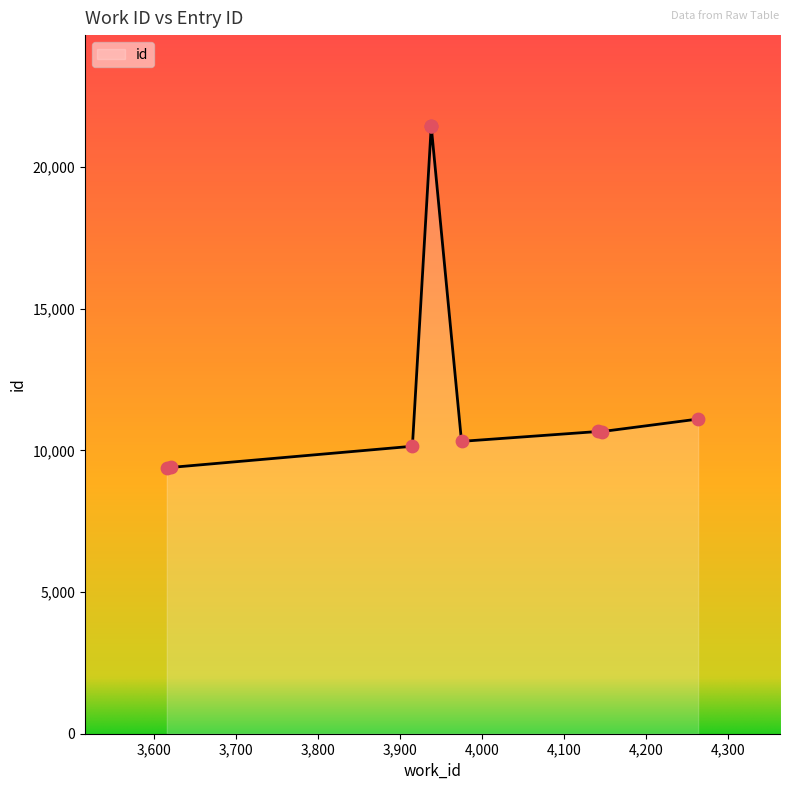

What is the change in value from 4264 to 3938?

+10325